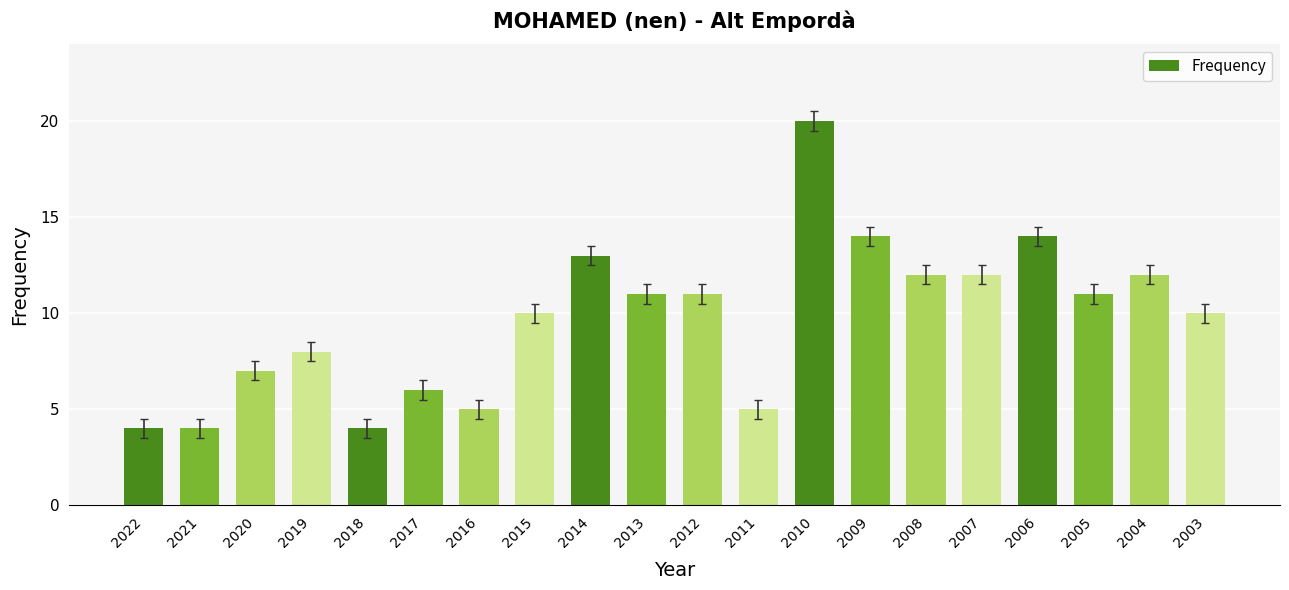

What is the sum of the values at 2005 and 2013?

22